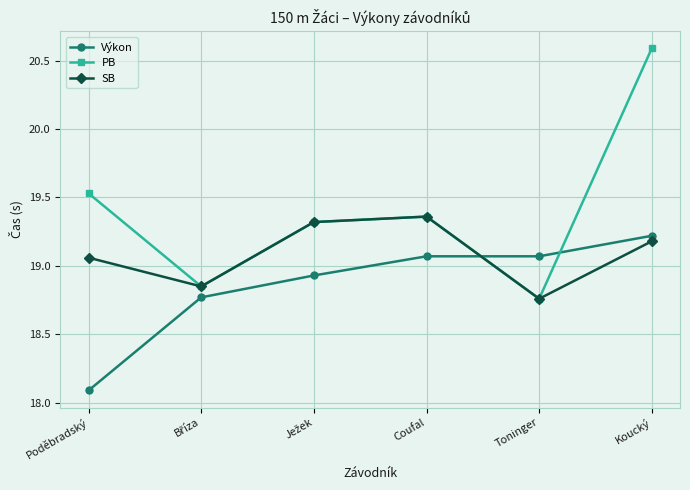

How many interior local peaks does the SB series have?

1